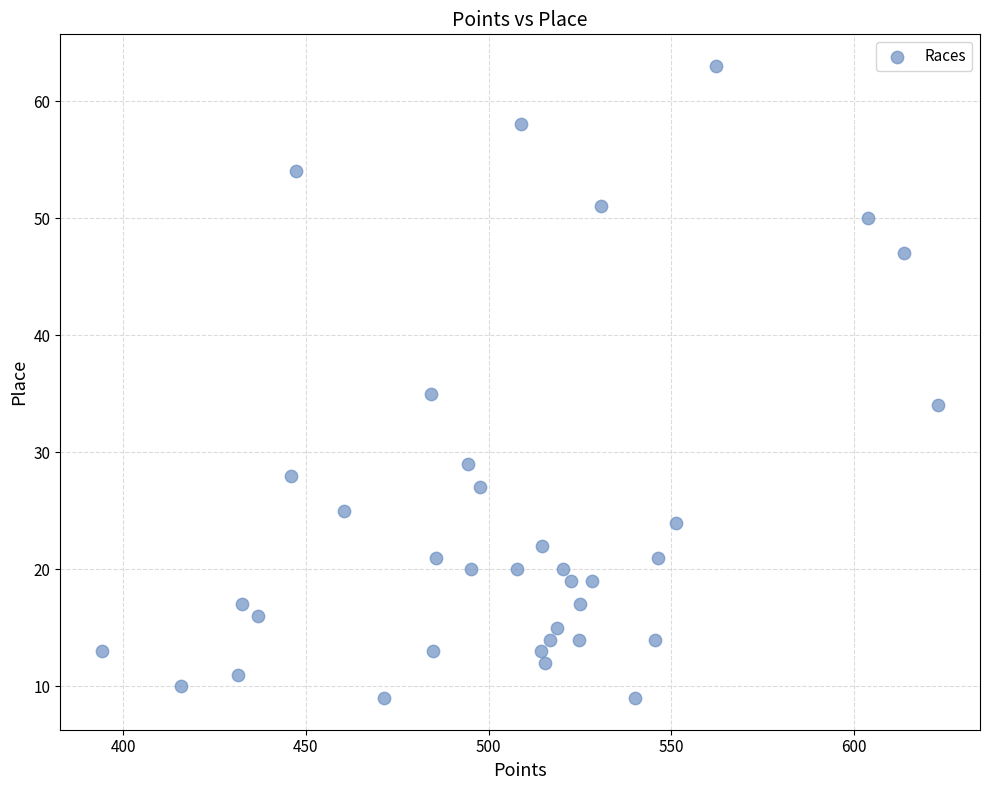

What Y value in the scatter plot is closest to 36?

35